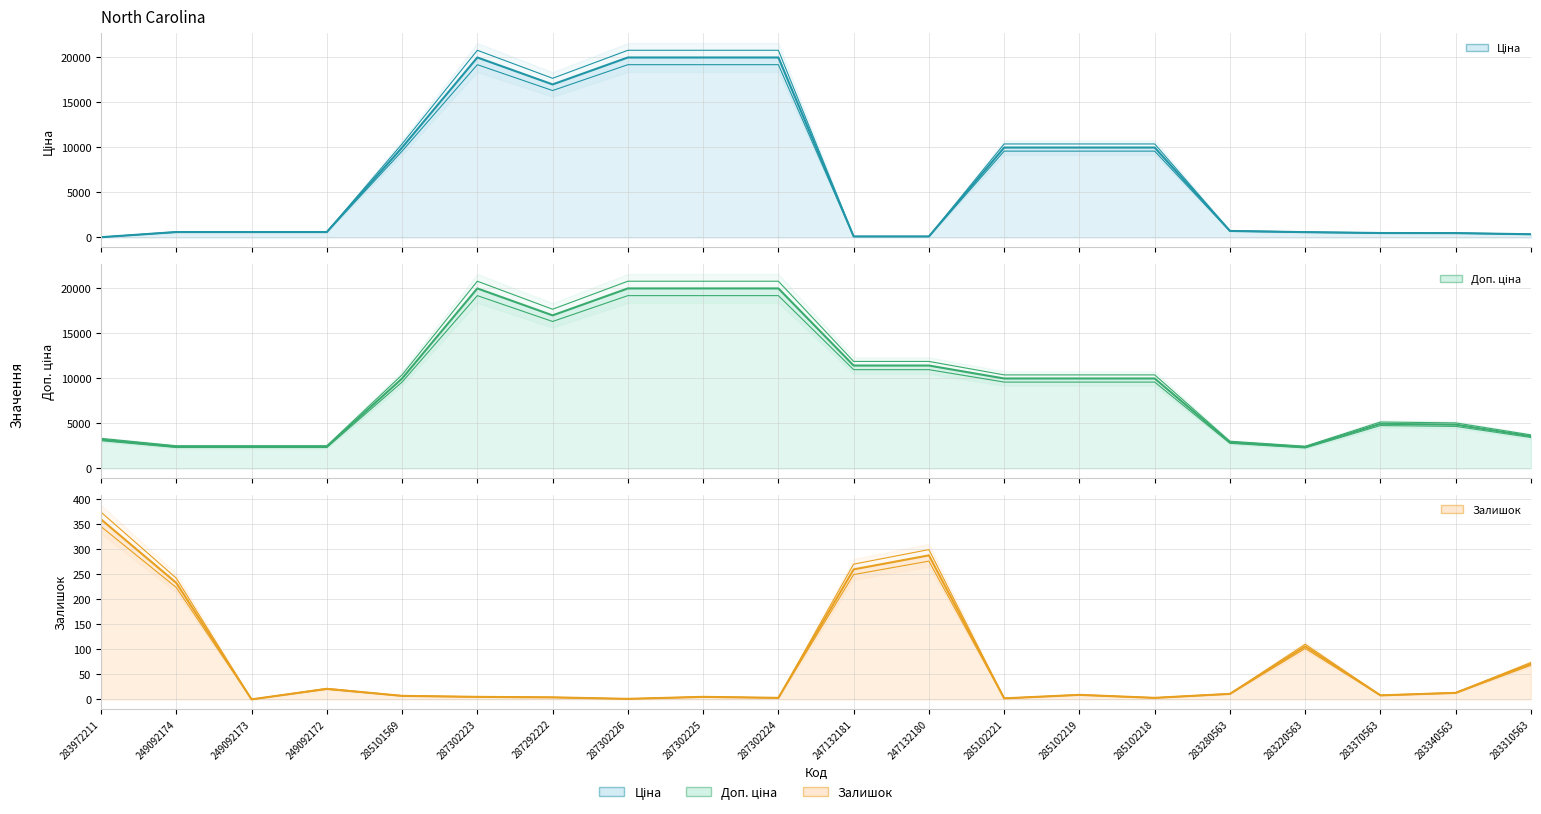

Where is the first local minimum for Доп. ціна?

287292222